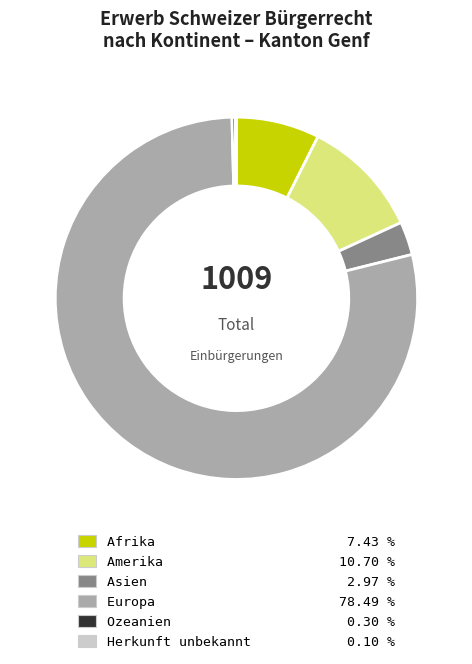

Which has a higher value, Europa or Ozeanien?

Europa